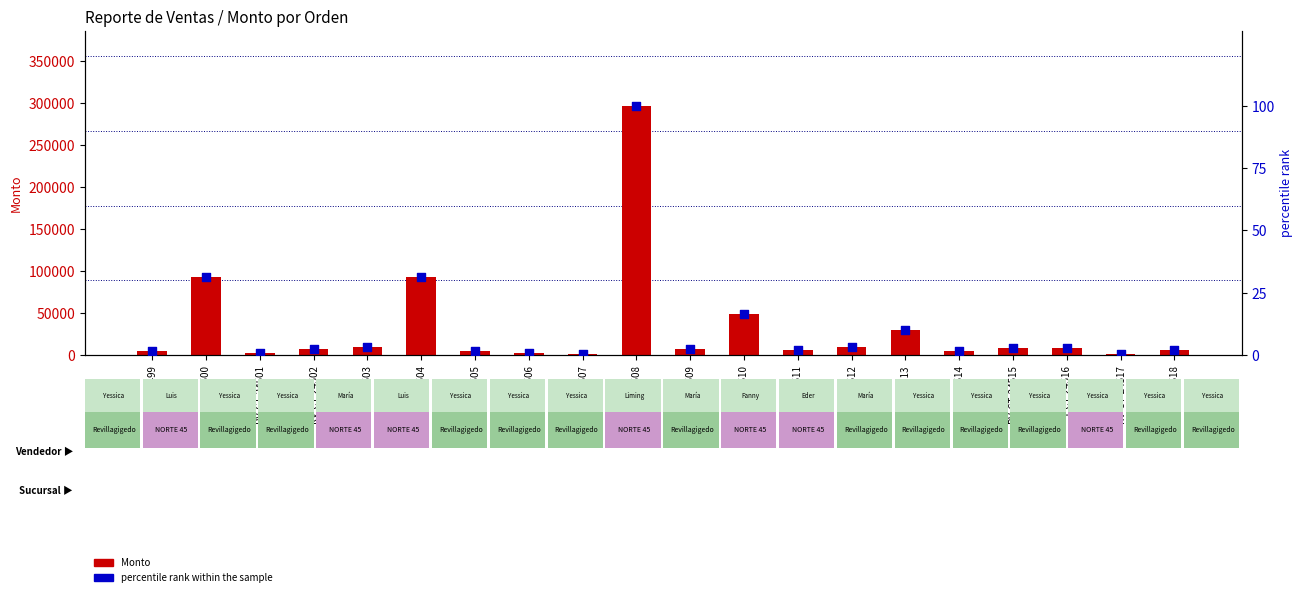

What are all the series names shown in the legend?

Monto, percentile rank within the sample